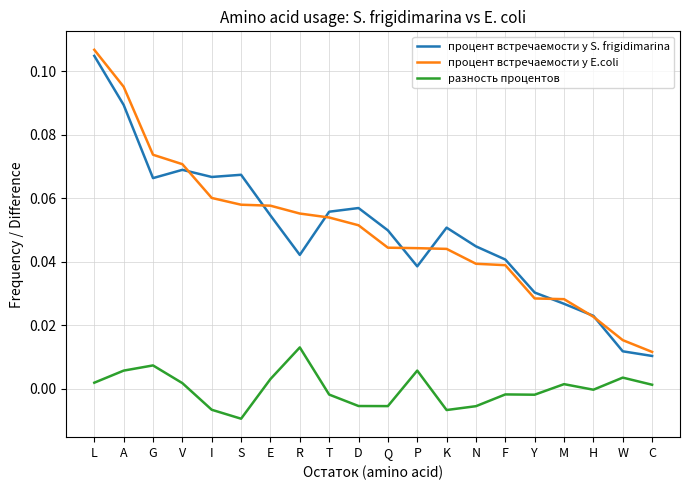

At which category is the sum across all series the highest?

L